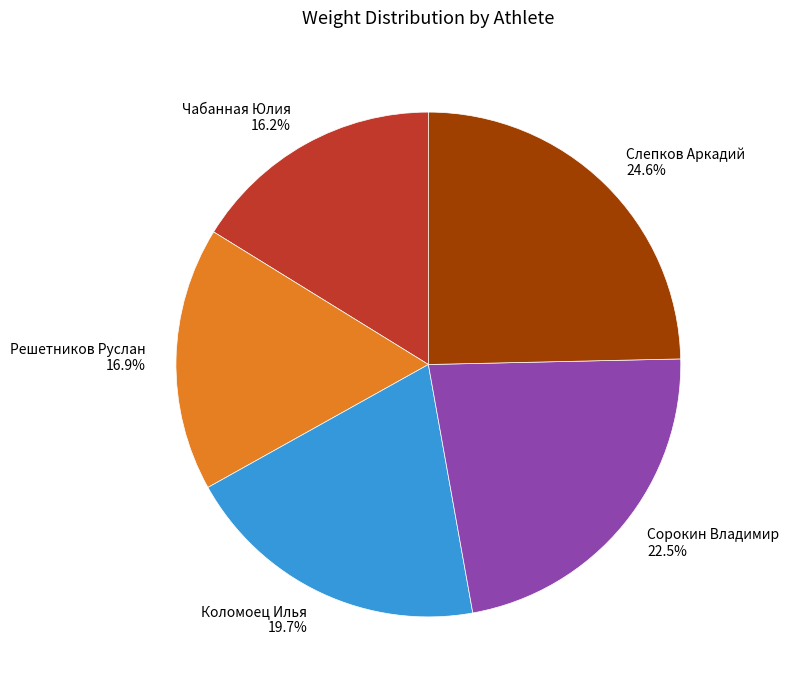

What is the ratio of the value at Сорокин Владимир to the value at Решетников Руслан?

1.3